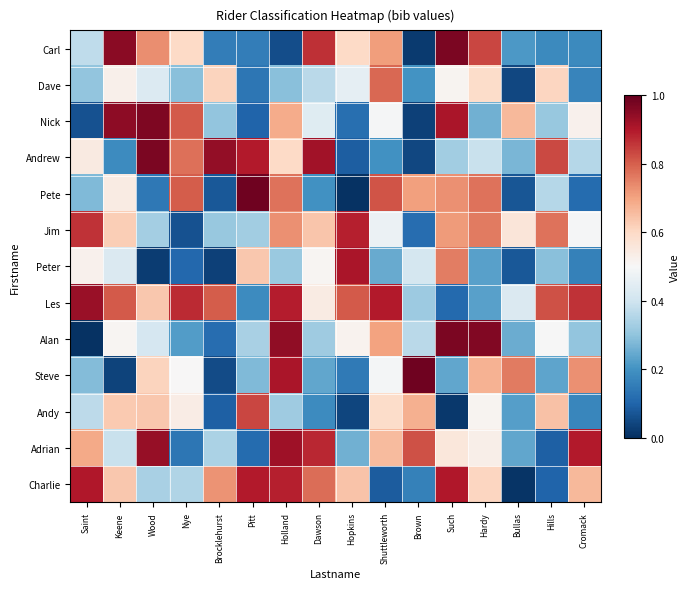

Which series has the largest total across all categories?

Les